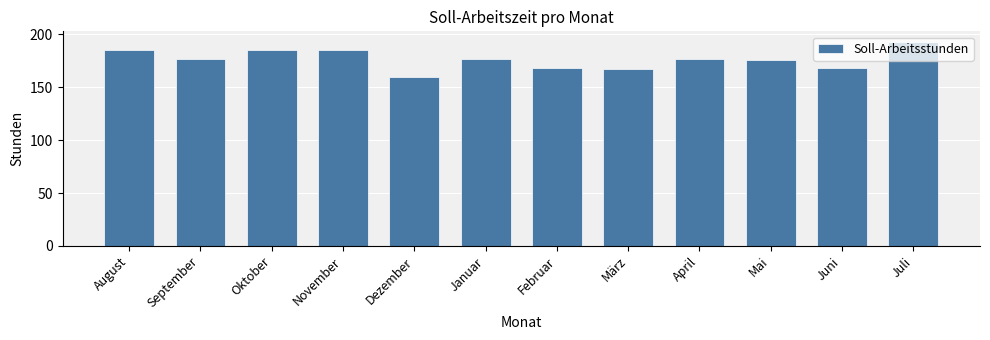

What is the difference between the maximum and second lowest values?

26.2